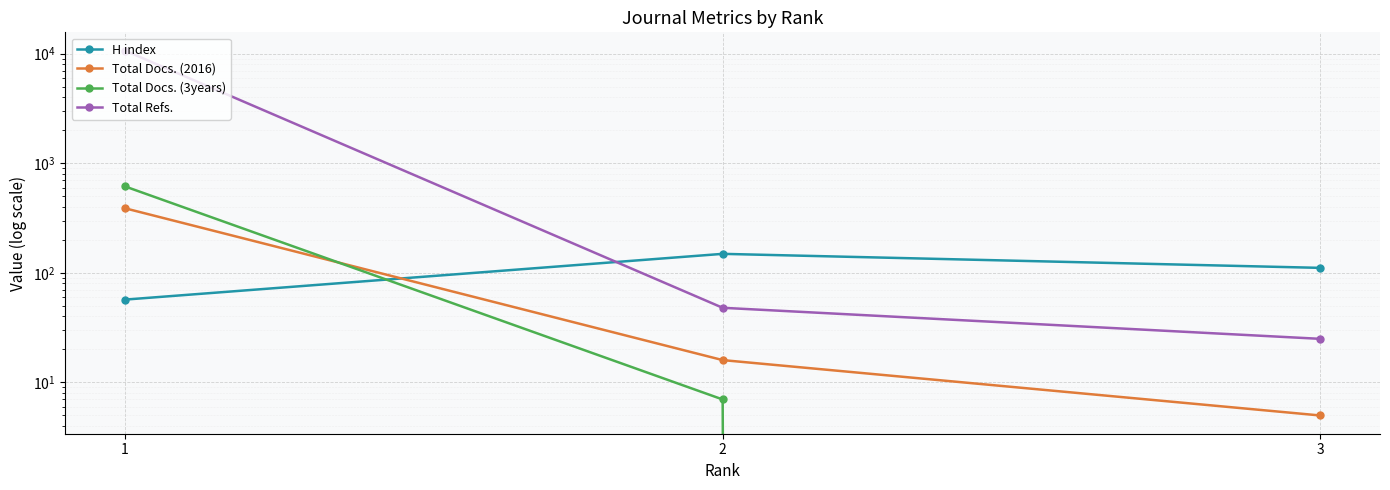

What is the sum of the Total Refs. values at 2 and 3?

73